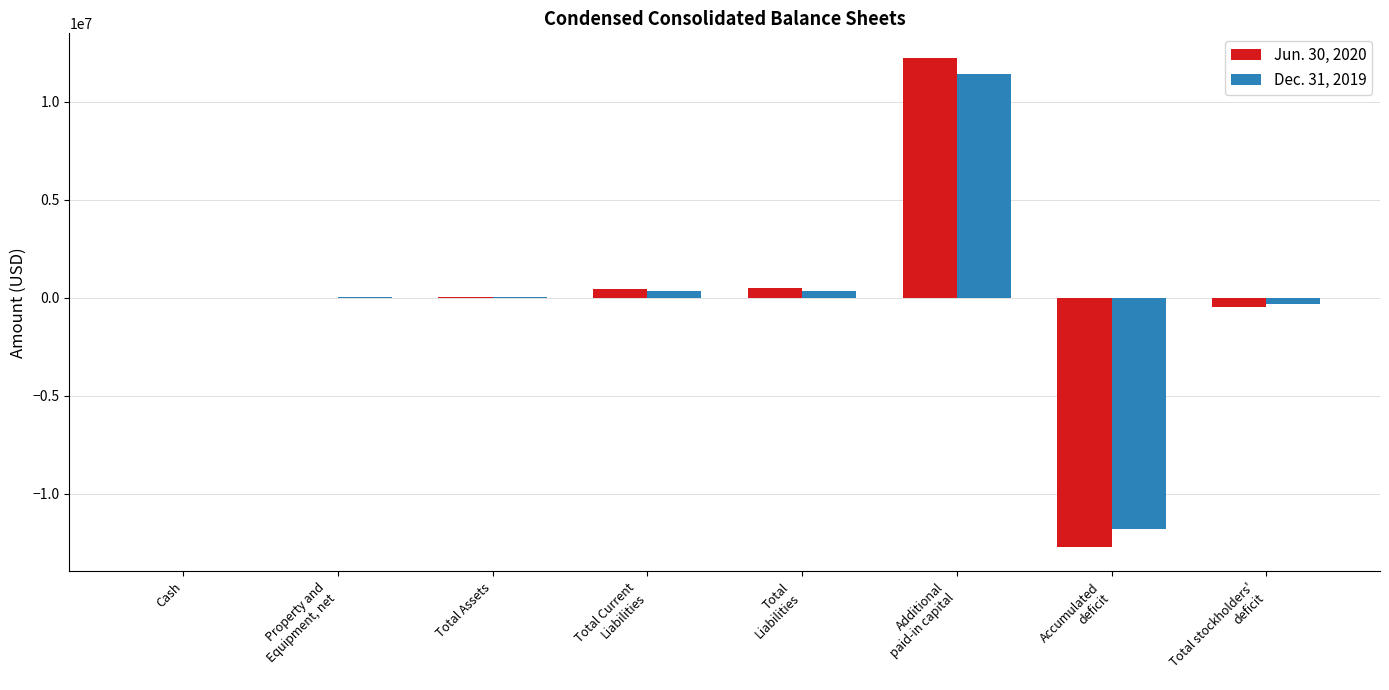

What is the maximum value shown in the chart?

12240785